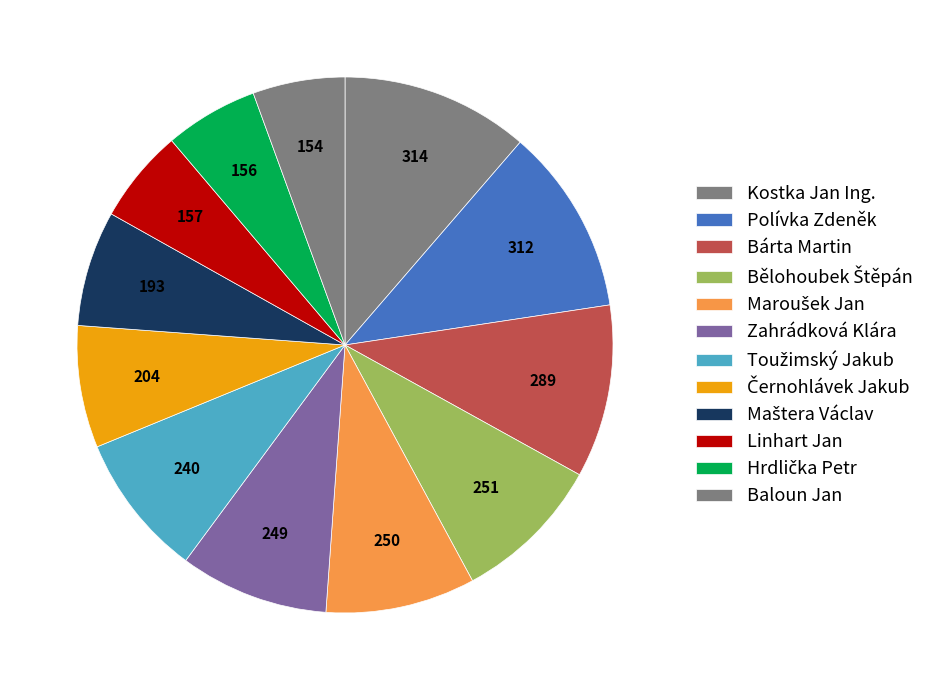

Count the number of slices in the pie.

12